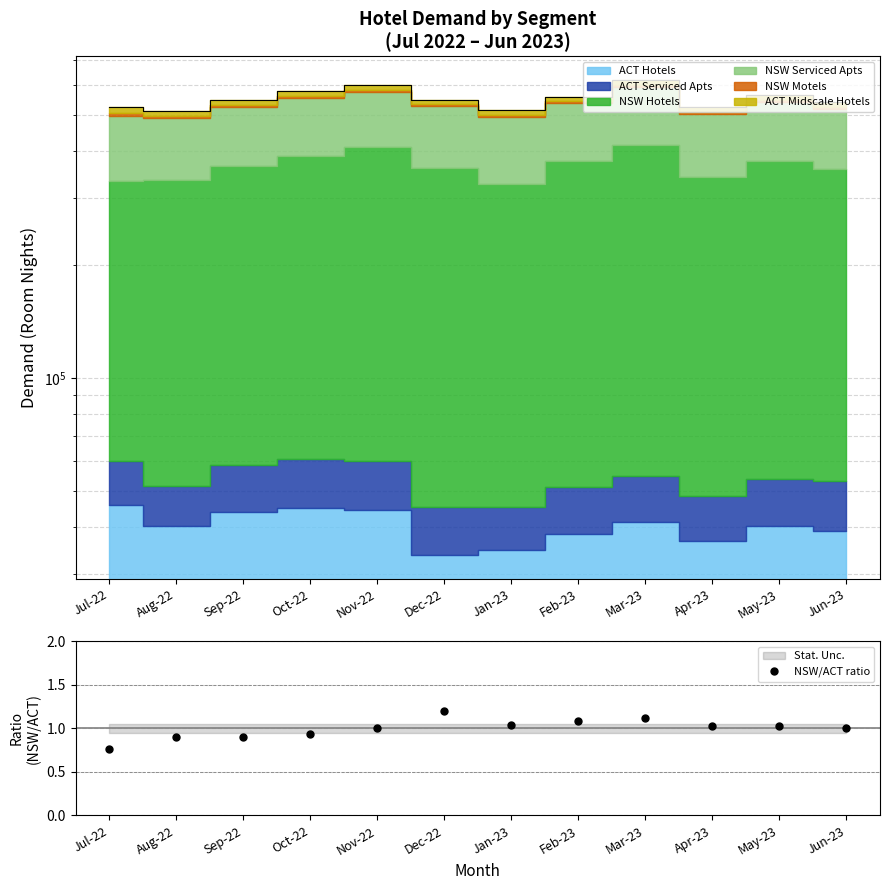

The chart shows a value of 1.1 at Mar-23. True or false?

True